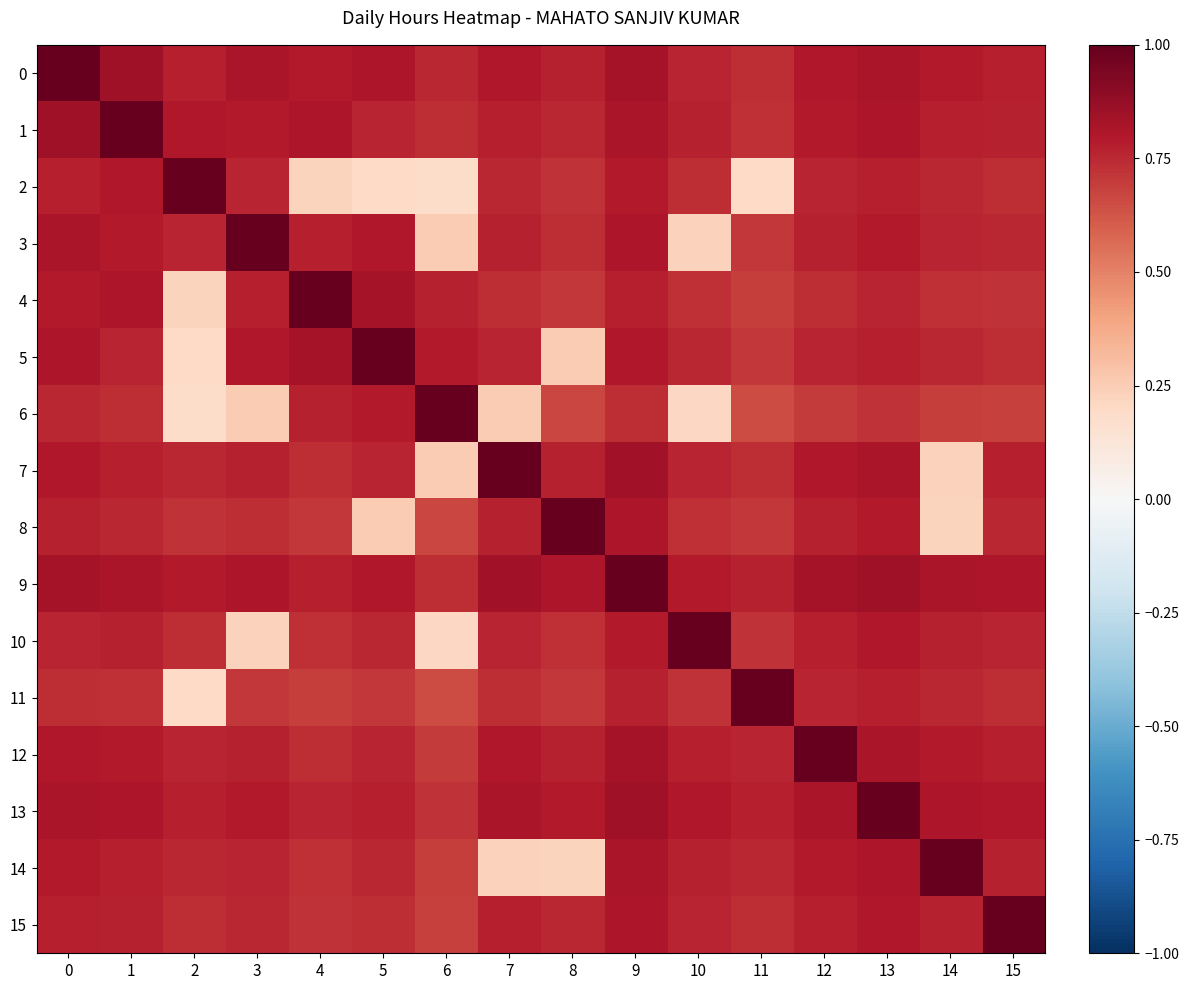

Which series has the largest total across all categories?

9